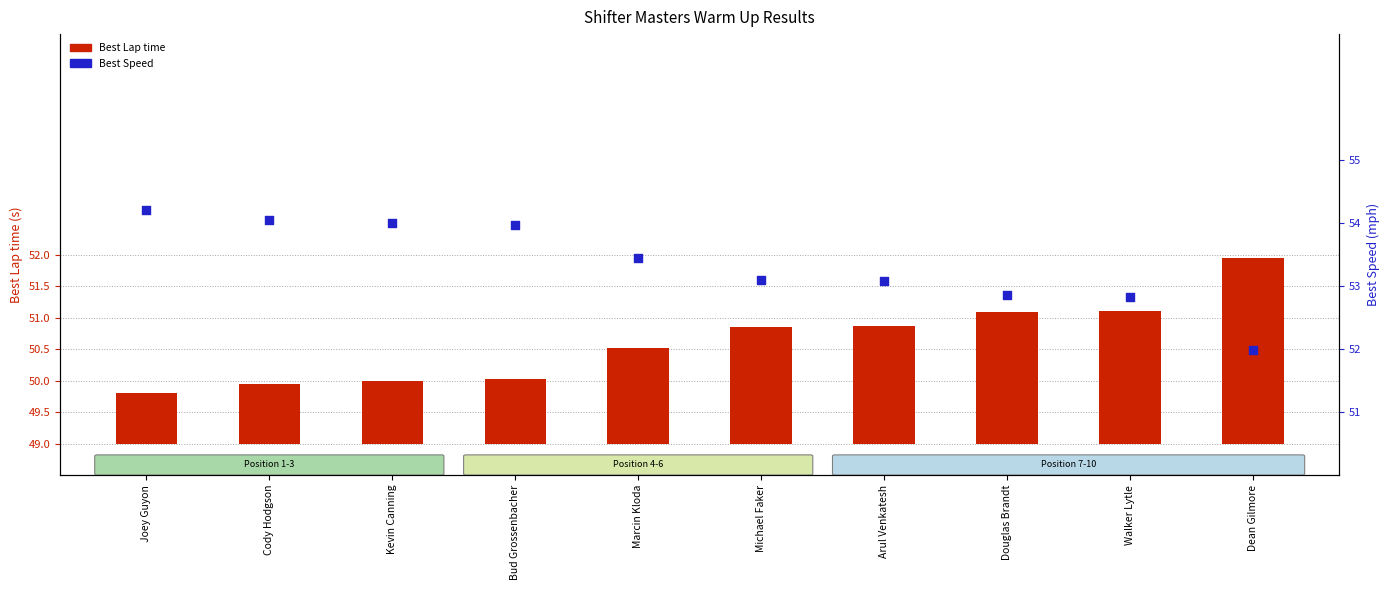

At how many categories does at least one series exceed 29?

10